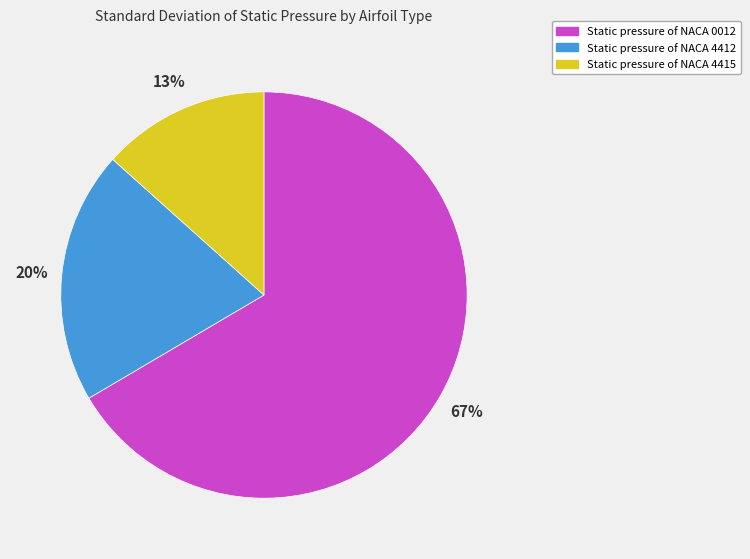

Do Static pressure of NACA 4412 and Static pressure of NACA 0012 together represent more than half of the pie?

Yes